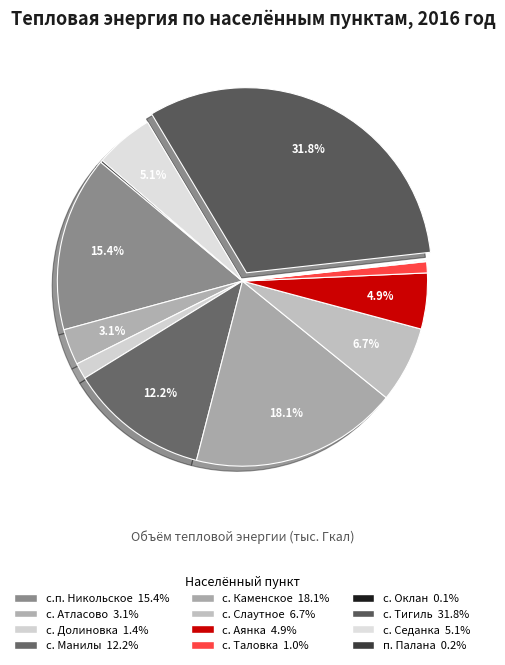

Rank the categories by value from lowest to highest.

с. Оклан, п. Палана, с. Таловка, с. Долиновка, с. Атласово, с. Аянка, с. Седанка, с. Слаутное, с. Манилы, с.п. Никольское, с. Каменское, с. Тигиль